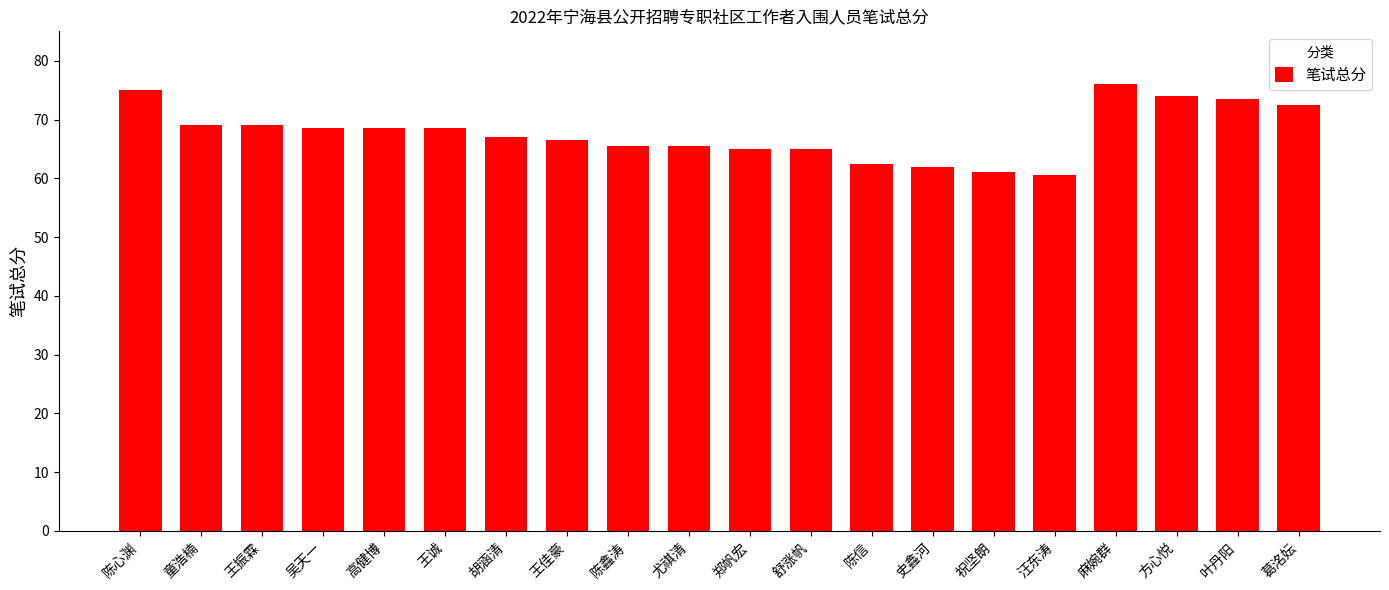

True or false: the data shows 33.1 at 葛洺妘.

False